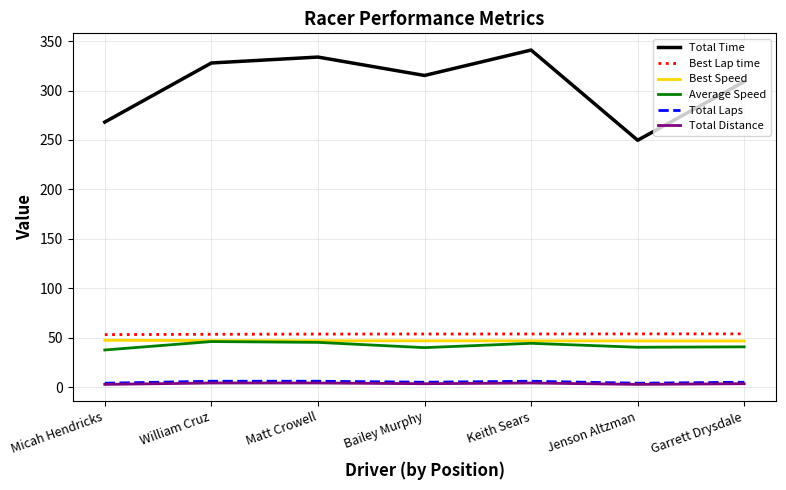

What is the approximate value of Total Laps at Micah Hendricks?

4.0